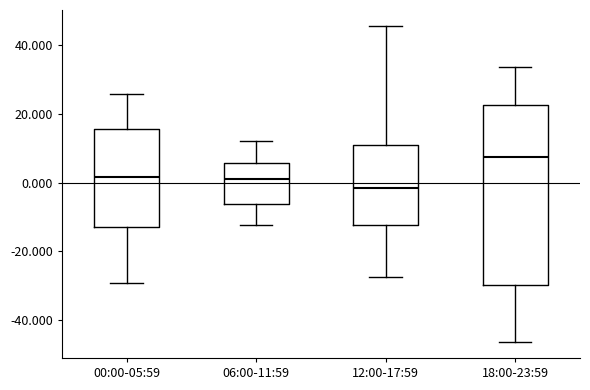

Comparing the boxes themselves (not the whiskers), which one is the tallest?

18:00-23:59